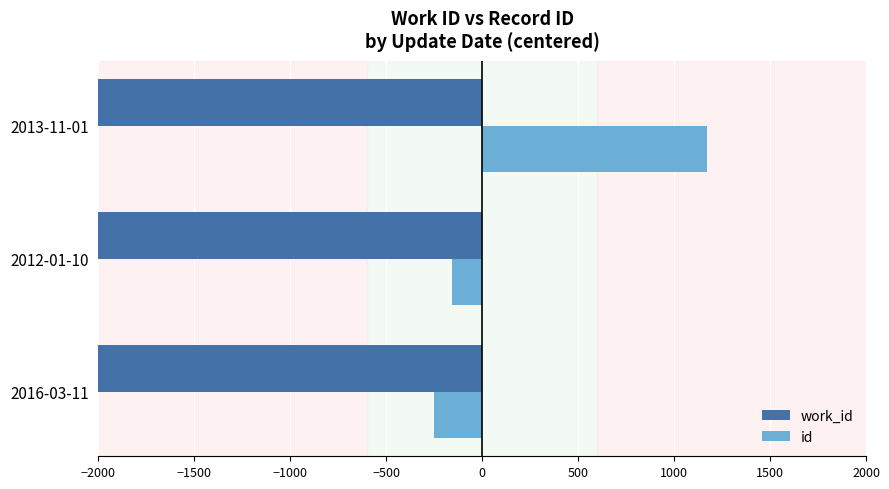

The work_id series shows -2497 at 2012-01-10. True or false?

False